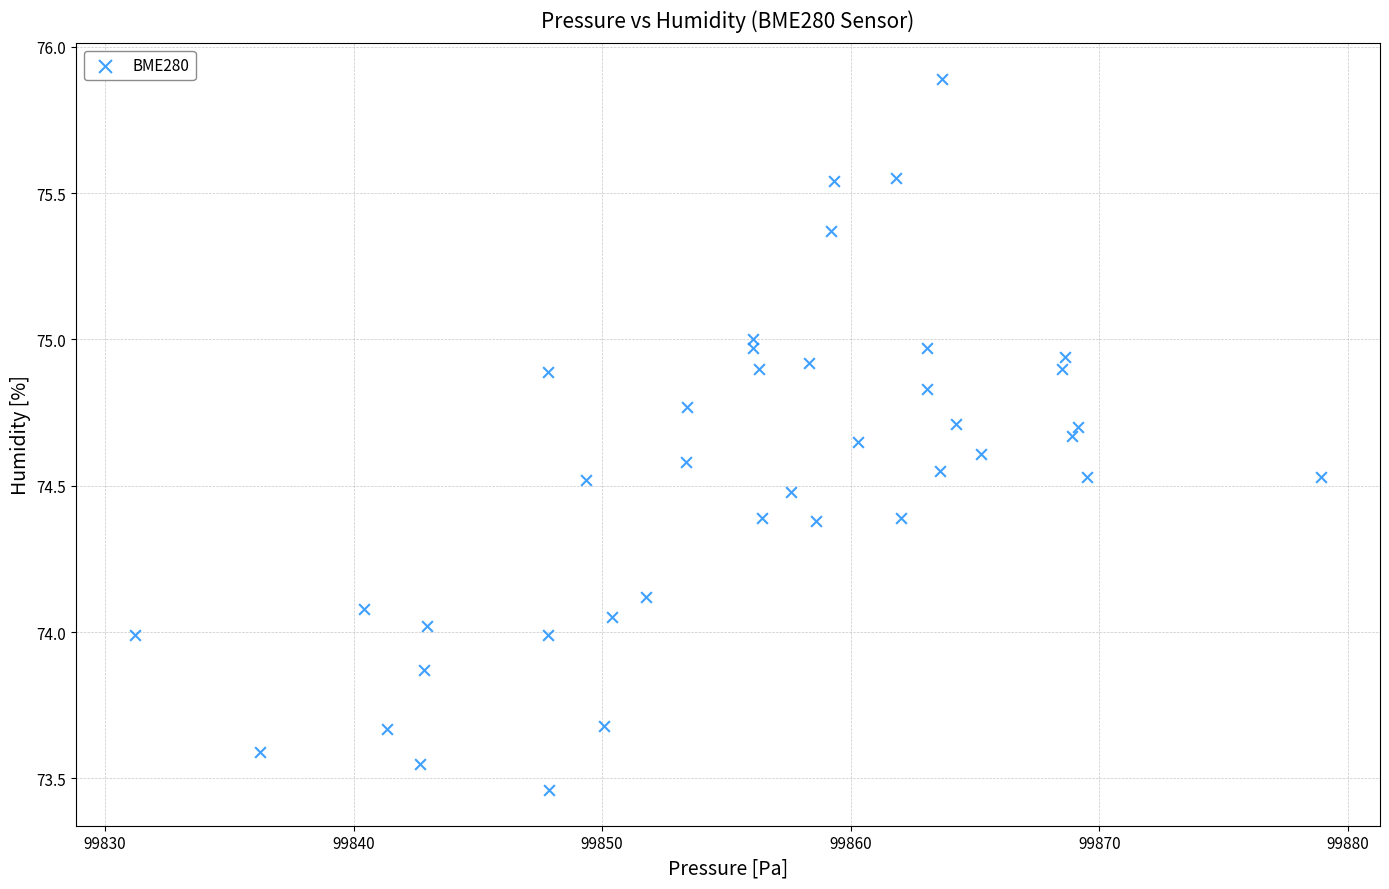

What is the range of Y values (max minus min)?

2.4